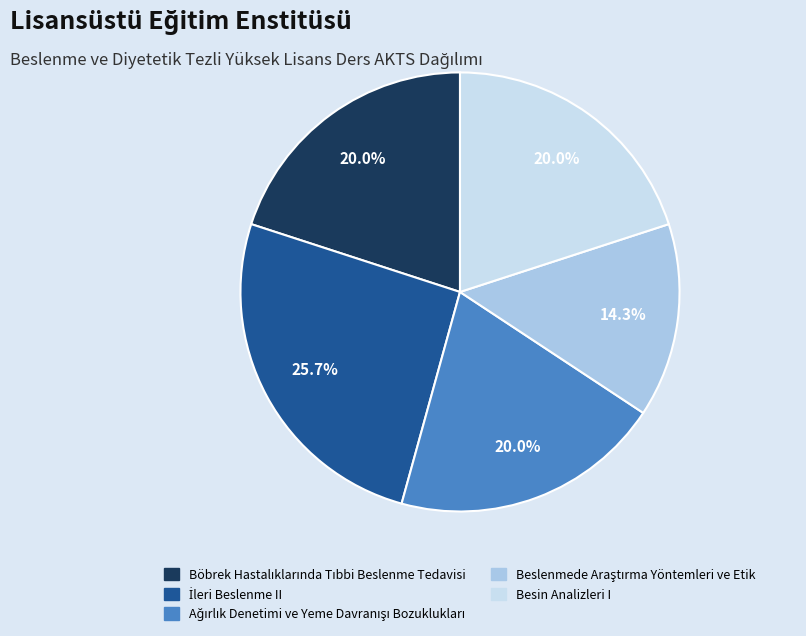

To the nearest percent, what is the average slice percentage?

20%